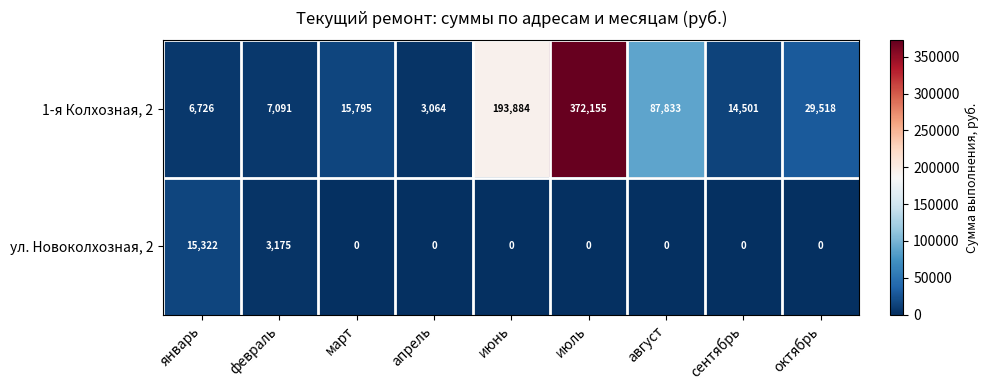

At how many categories does at least one series exceed 242139?

1